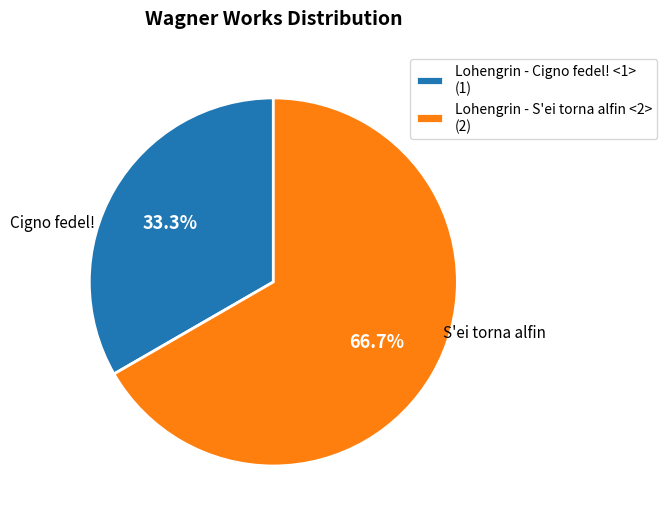

The Lohengrin - Cigno fedel! <1> slice represents 33% of the pie. True or false?

True